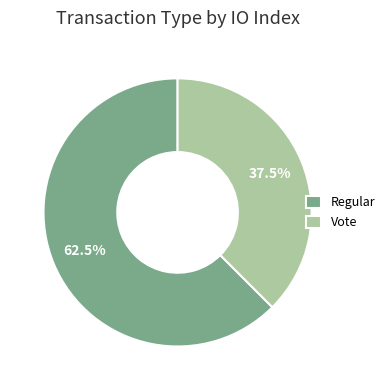

Is the sum of Vote and Regular greater than half?

Yes